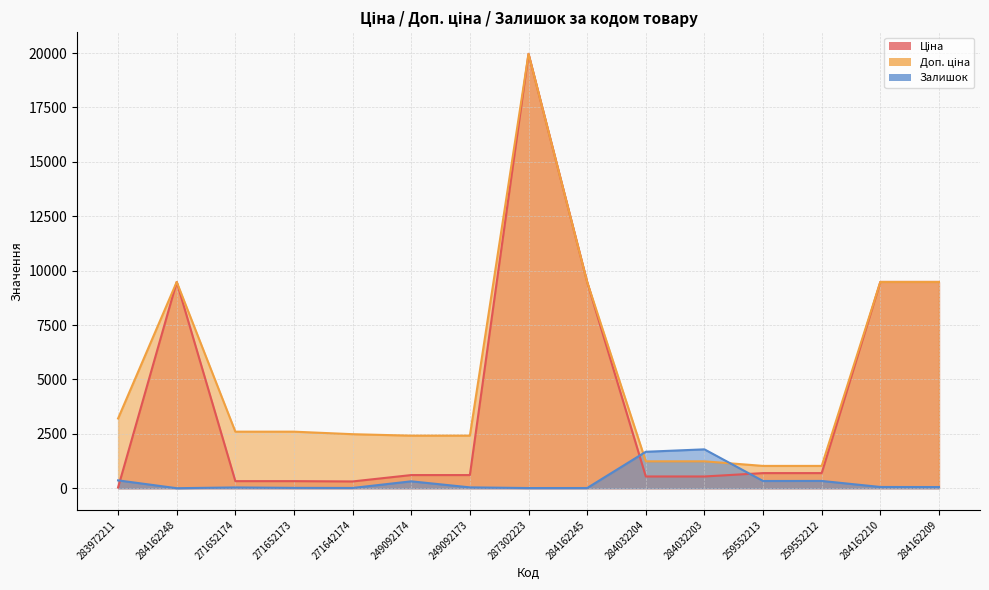

True or false: Доп. ціна and Ціна intersect in this chart.

False